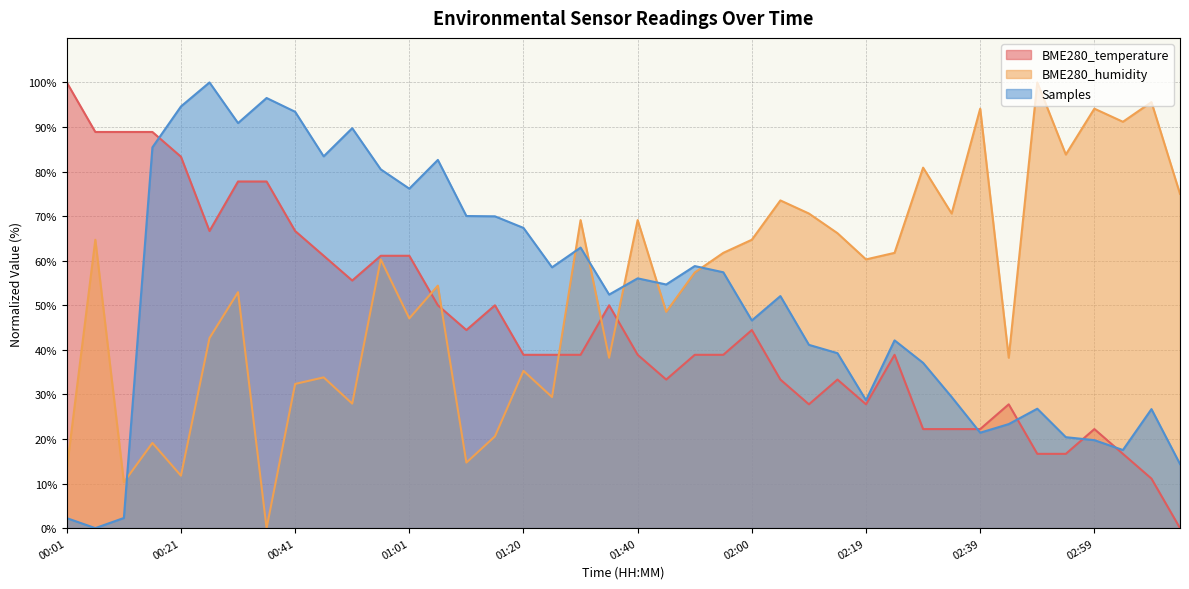

Is the value of BME280_temperature at 00:16 greater than the value of Samples at 00:41?

No